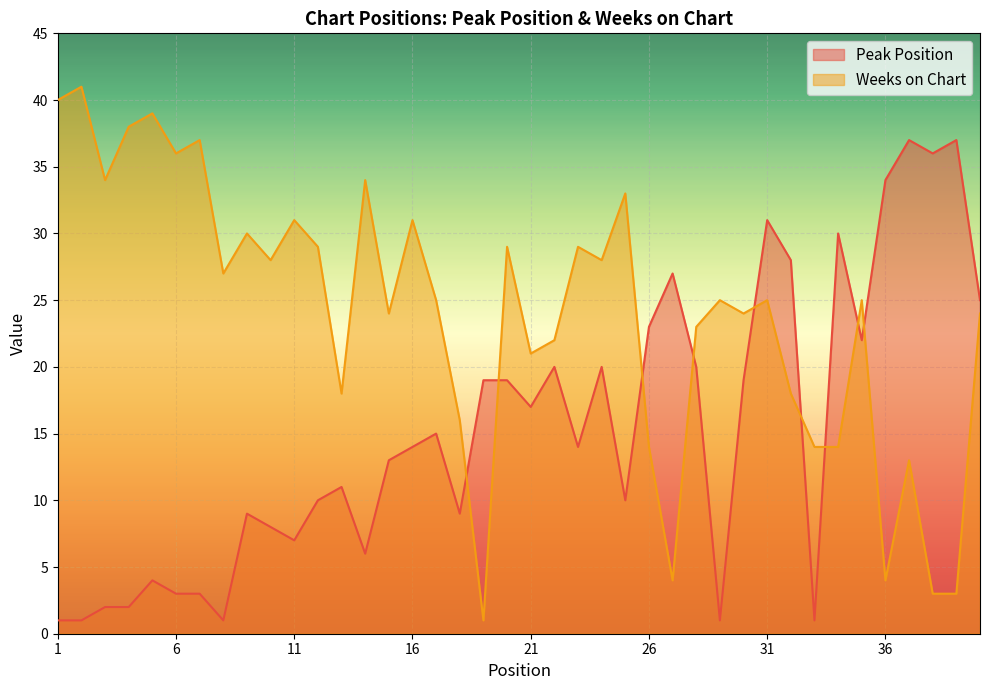

The Weeks on Chart series shows 23 at 28. True or false?

True